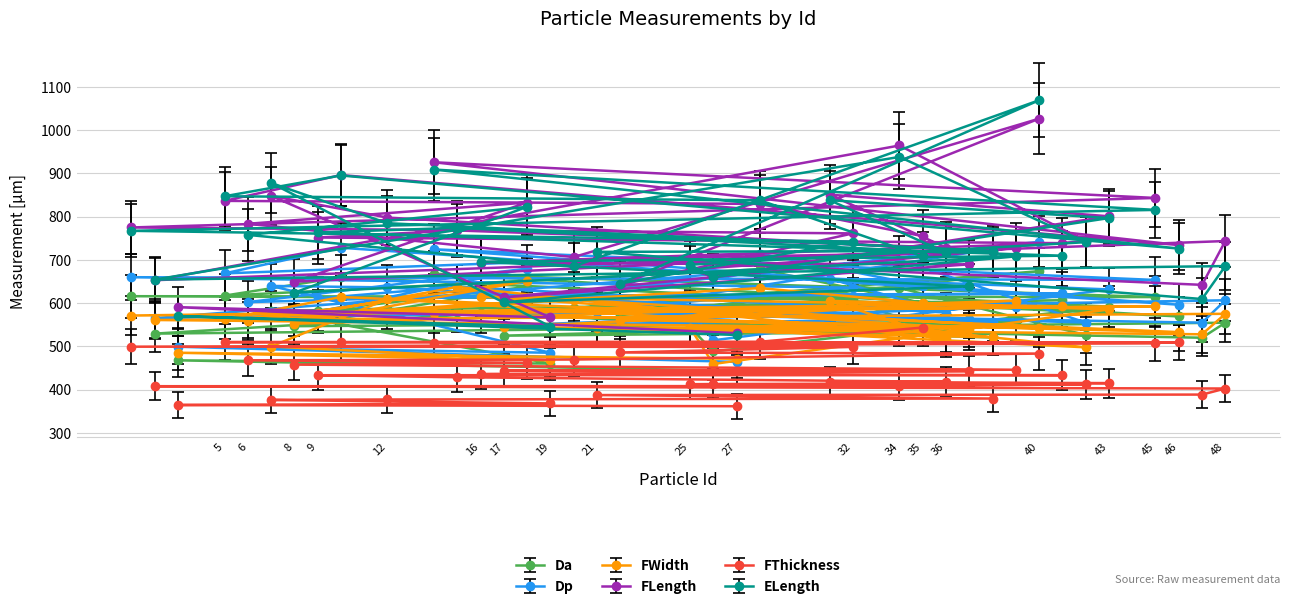

At how many categories does at least one series exceed 448?

39